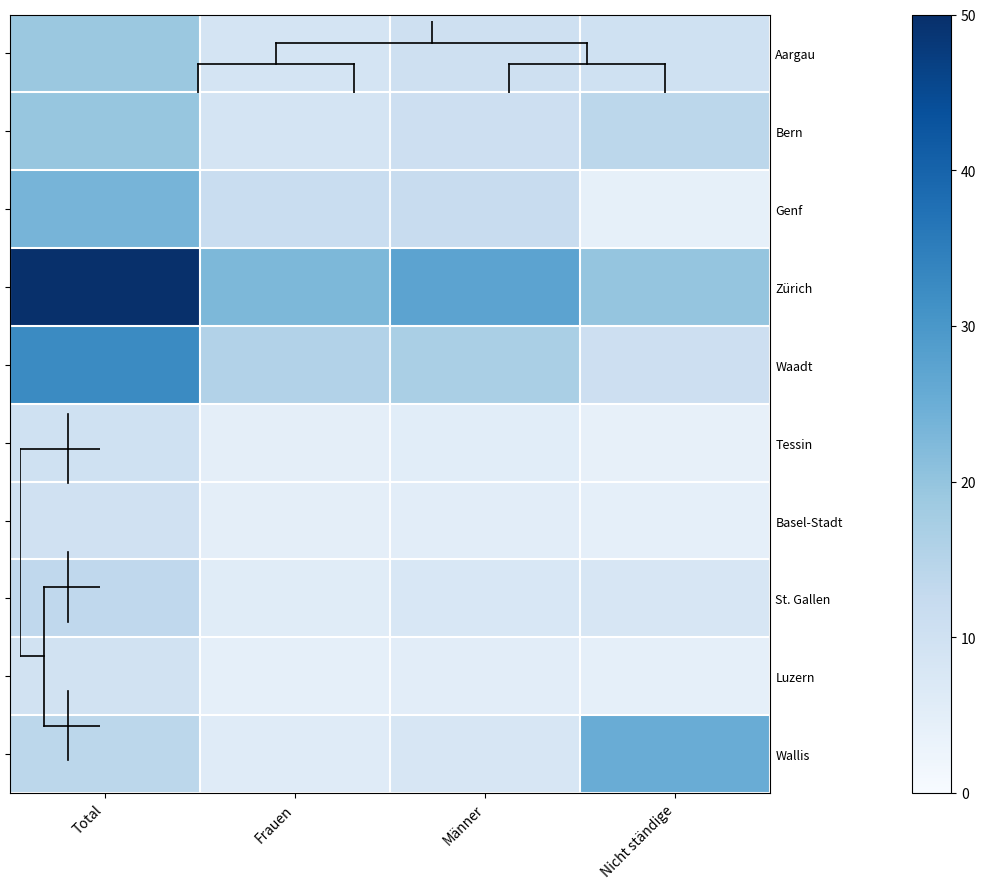

Which series has the largest range (max minus min)?

Zürich